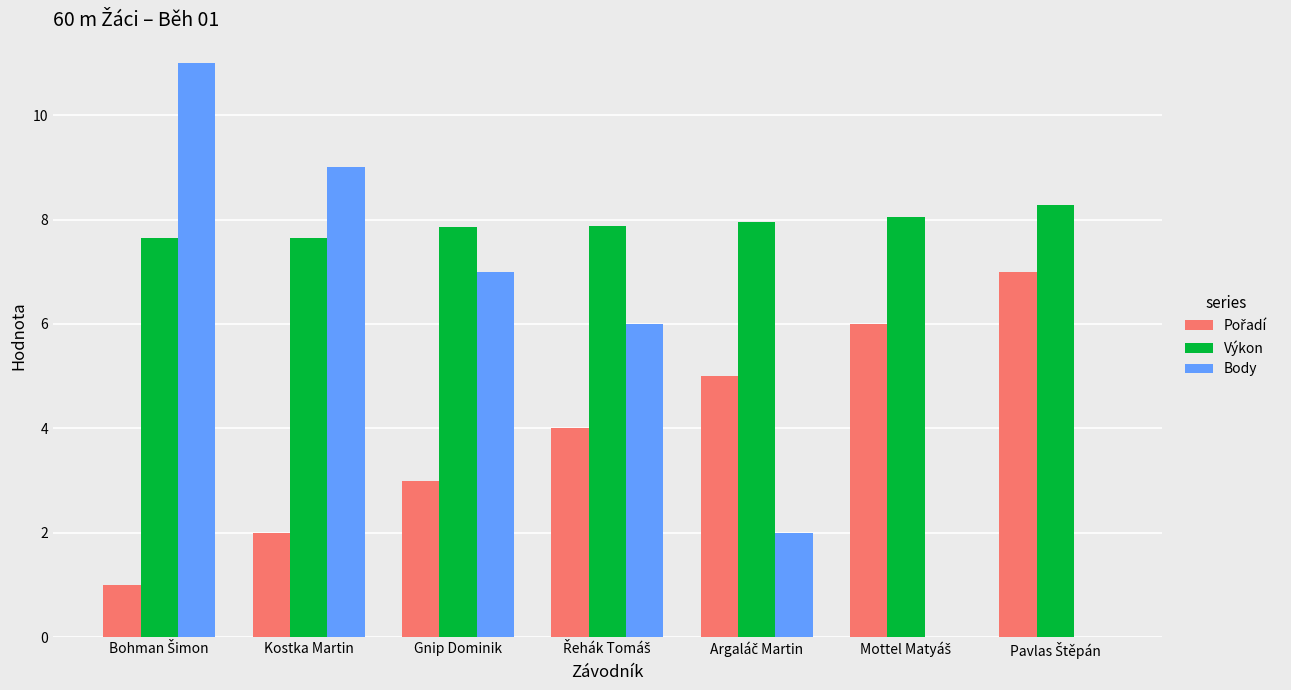

Is it true that Body equals 7.0 at Gnip Dominik?

True